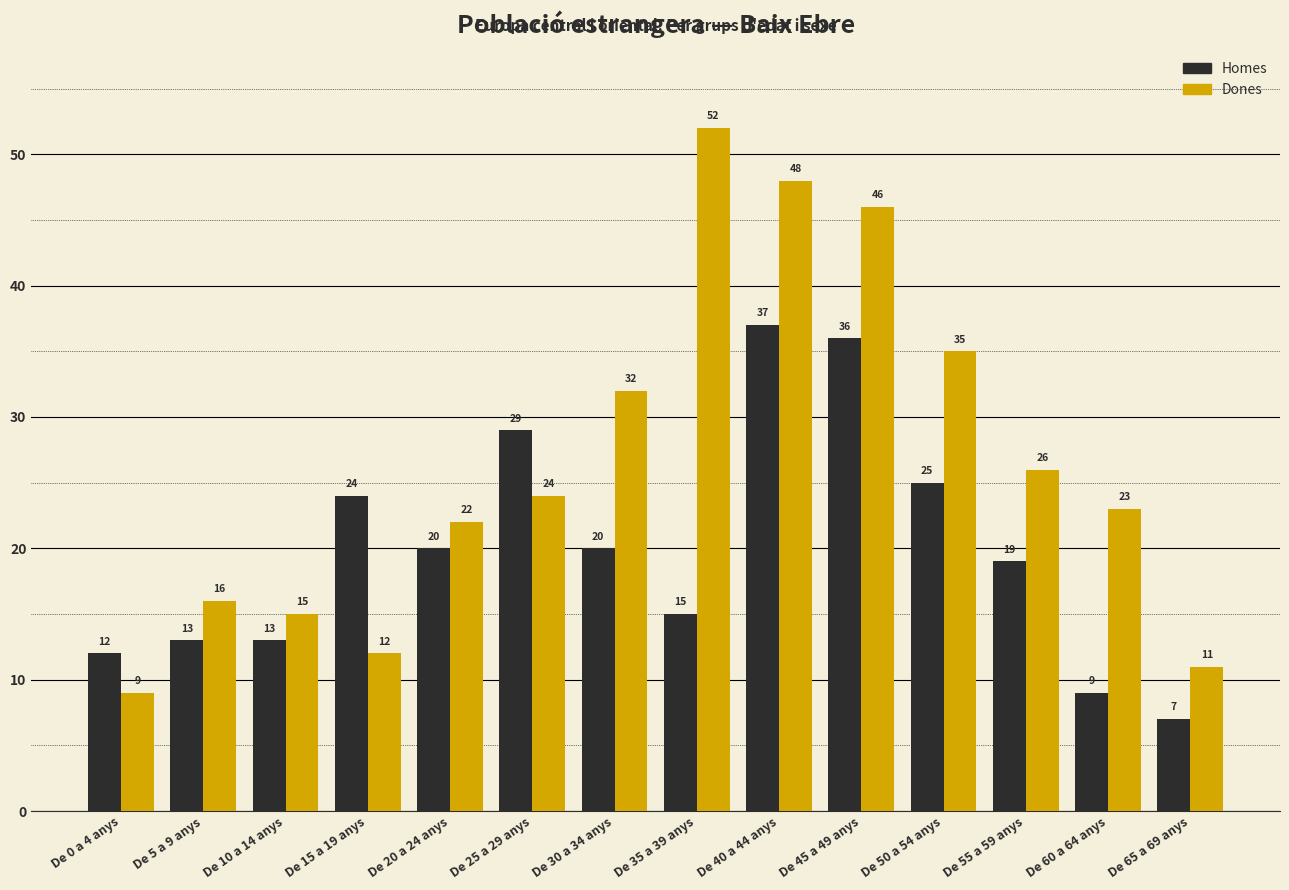

At which category does the chart reach its minimum across all series?

De 65 a 69 anys